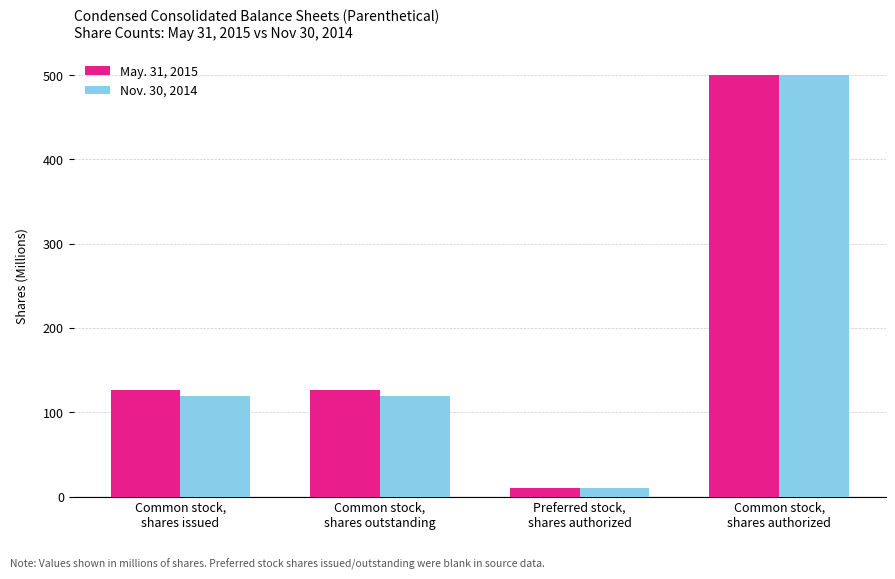

What is the sum of all May. 31, 2015 values?

763.0